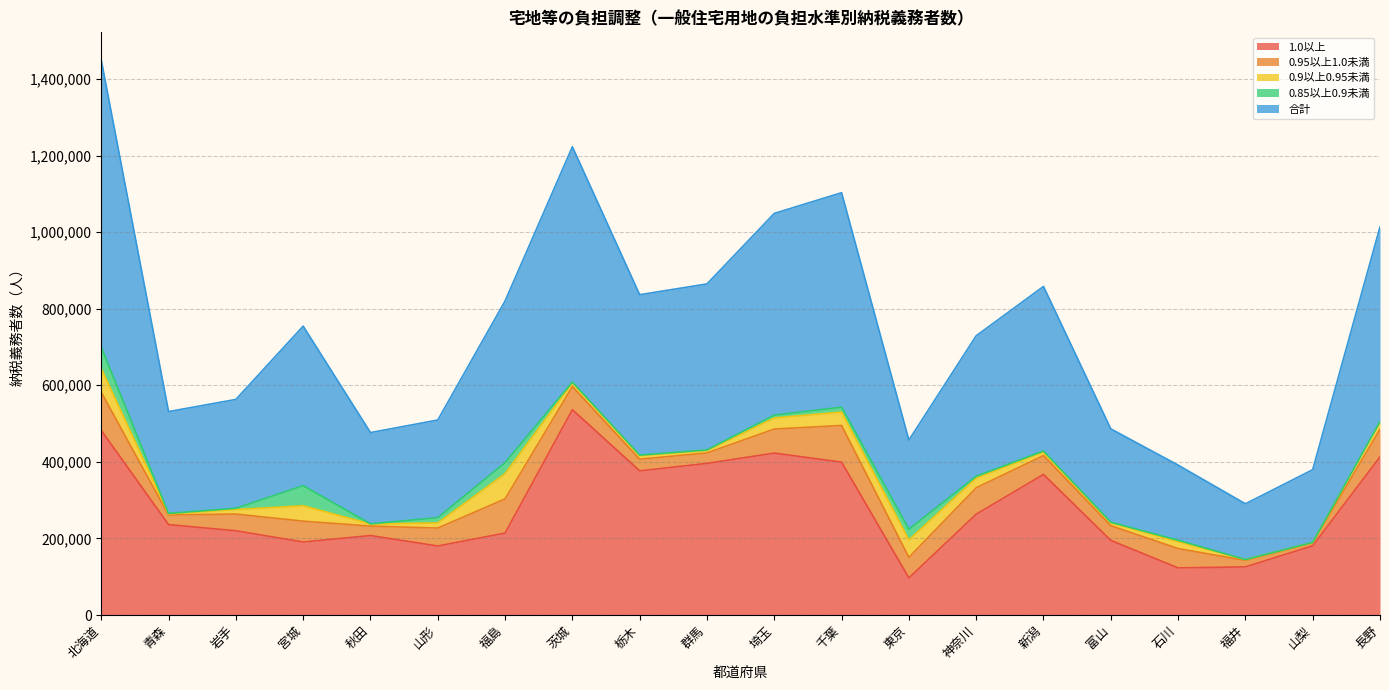

Read the 1.0以上 value at 石川, to the nearest 100.

123000